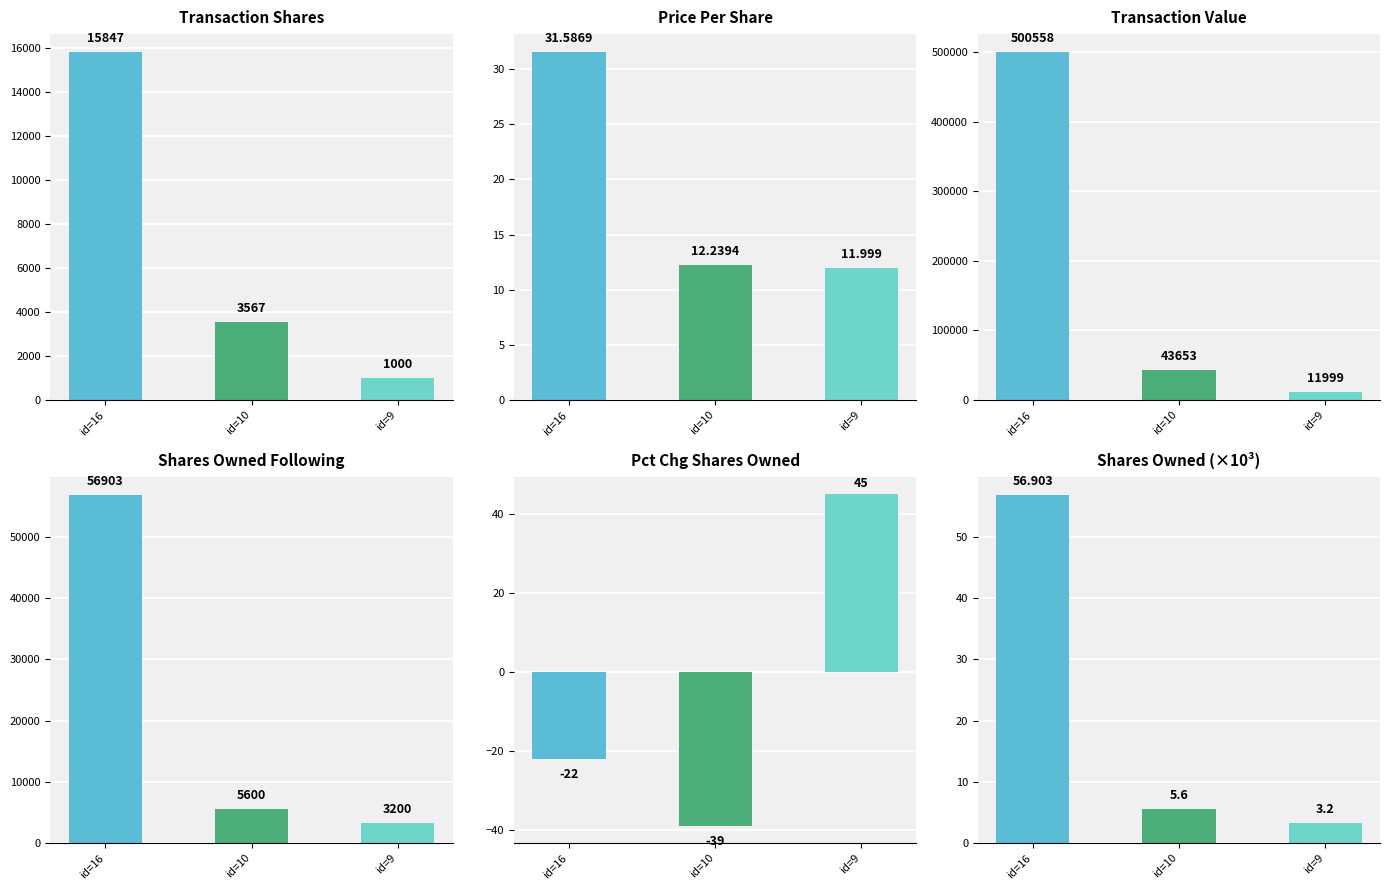

Which category has the lowest value in the transactionShares series?

id=9